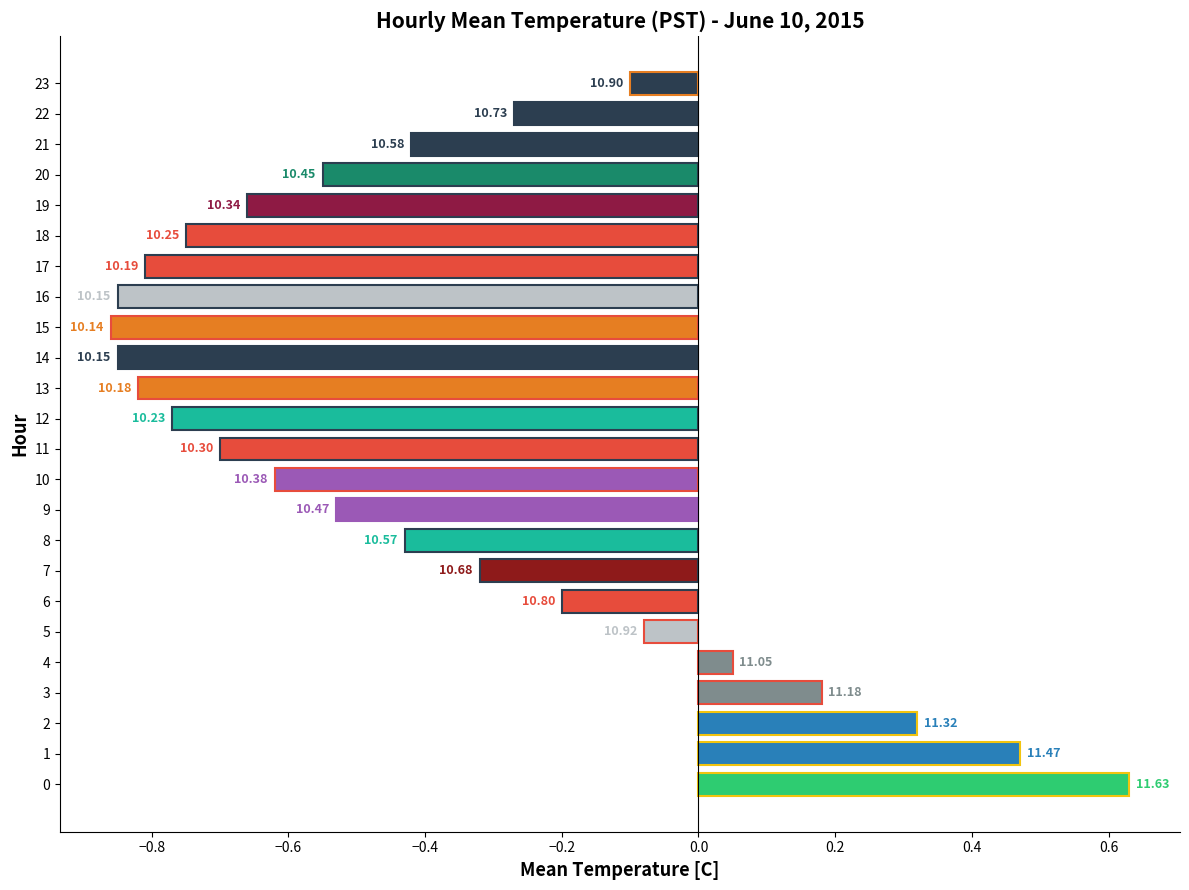

Does the chart contain stacked bars?

No